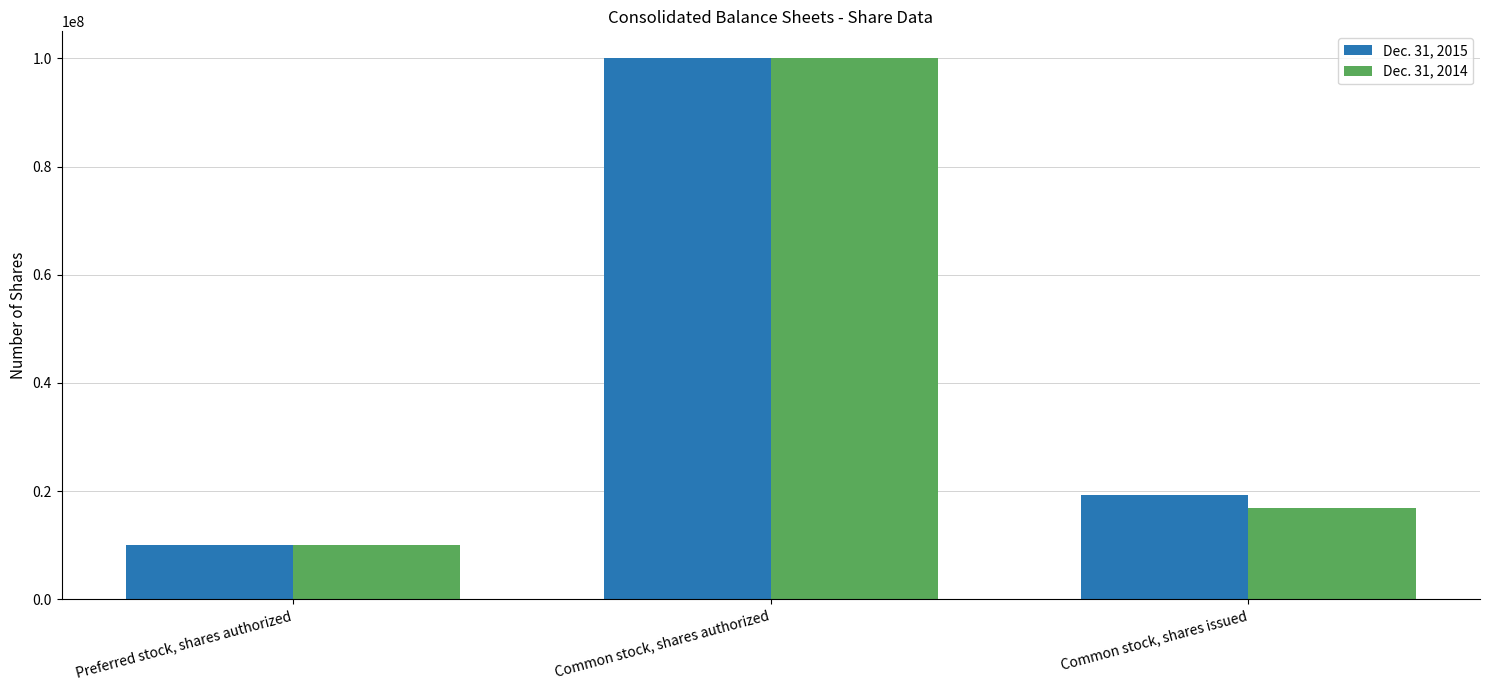

List the labels in order of Dec. 31, 2014 value, smallest first.

Preferred stock, shares authorized, Common stock, shares issued, Common stock, shares authorized